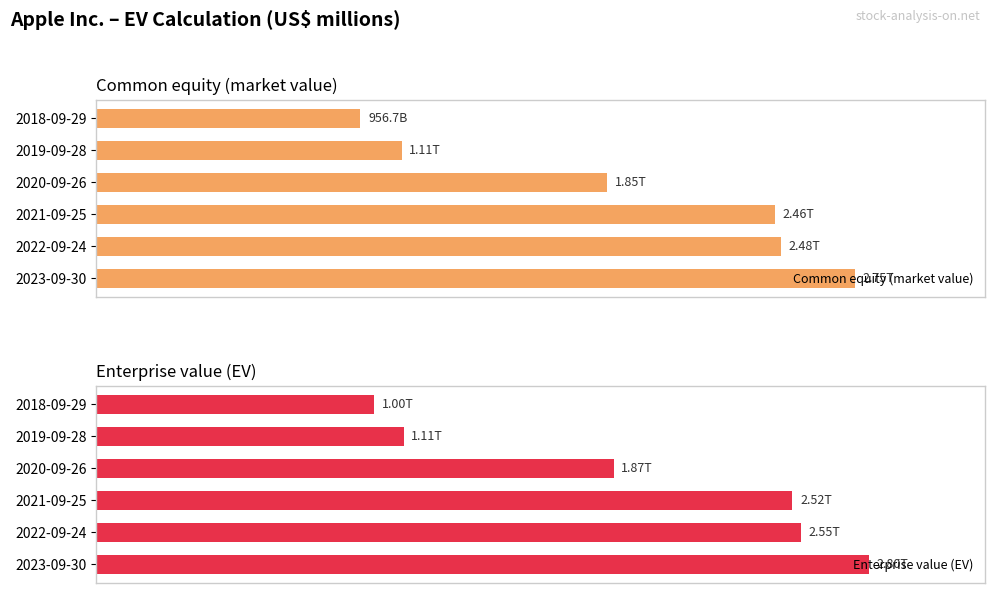

What are all the series names shown in the legend?

Common equity (market value), Enterprise value (EV)